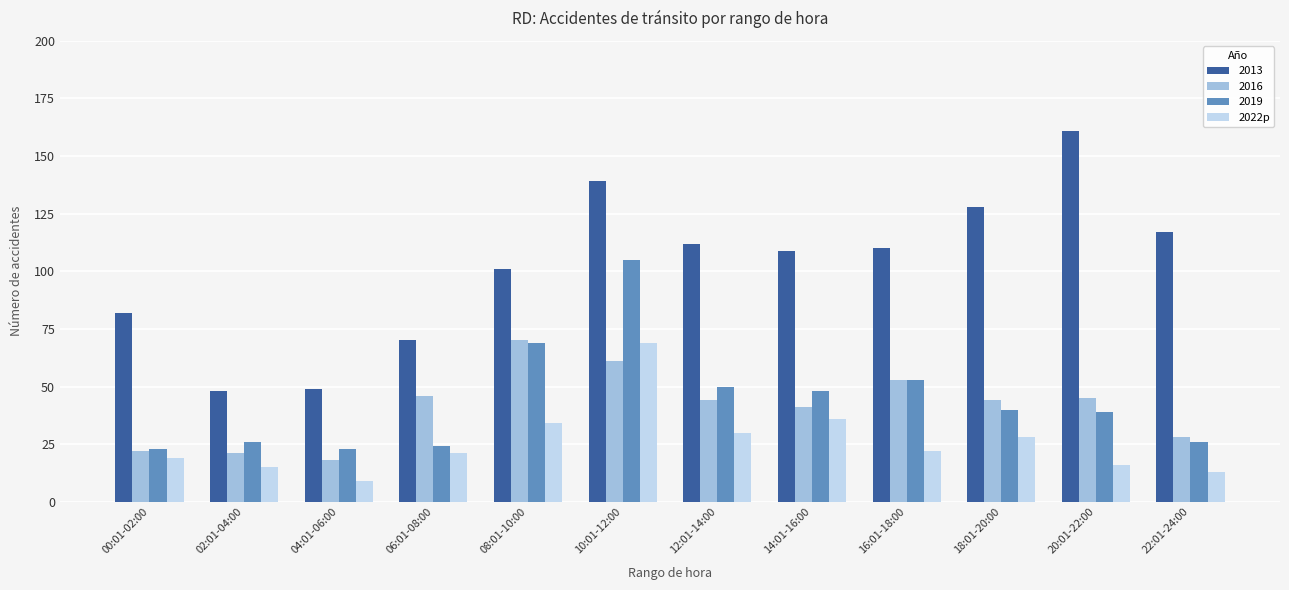

How many bars are there in total?

48